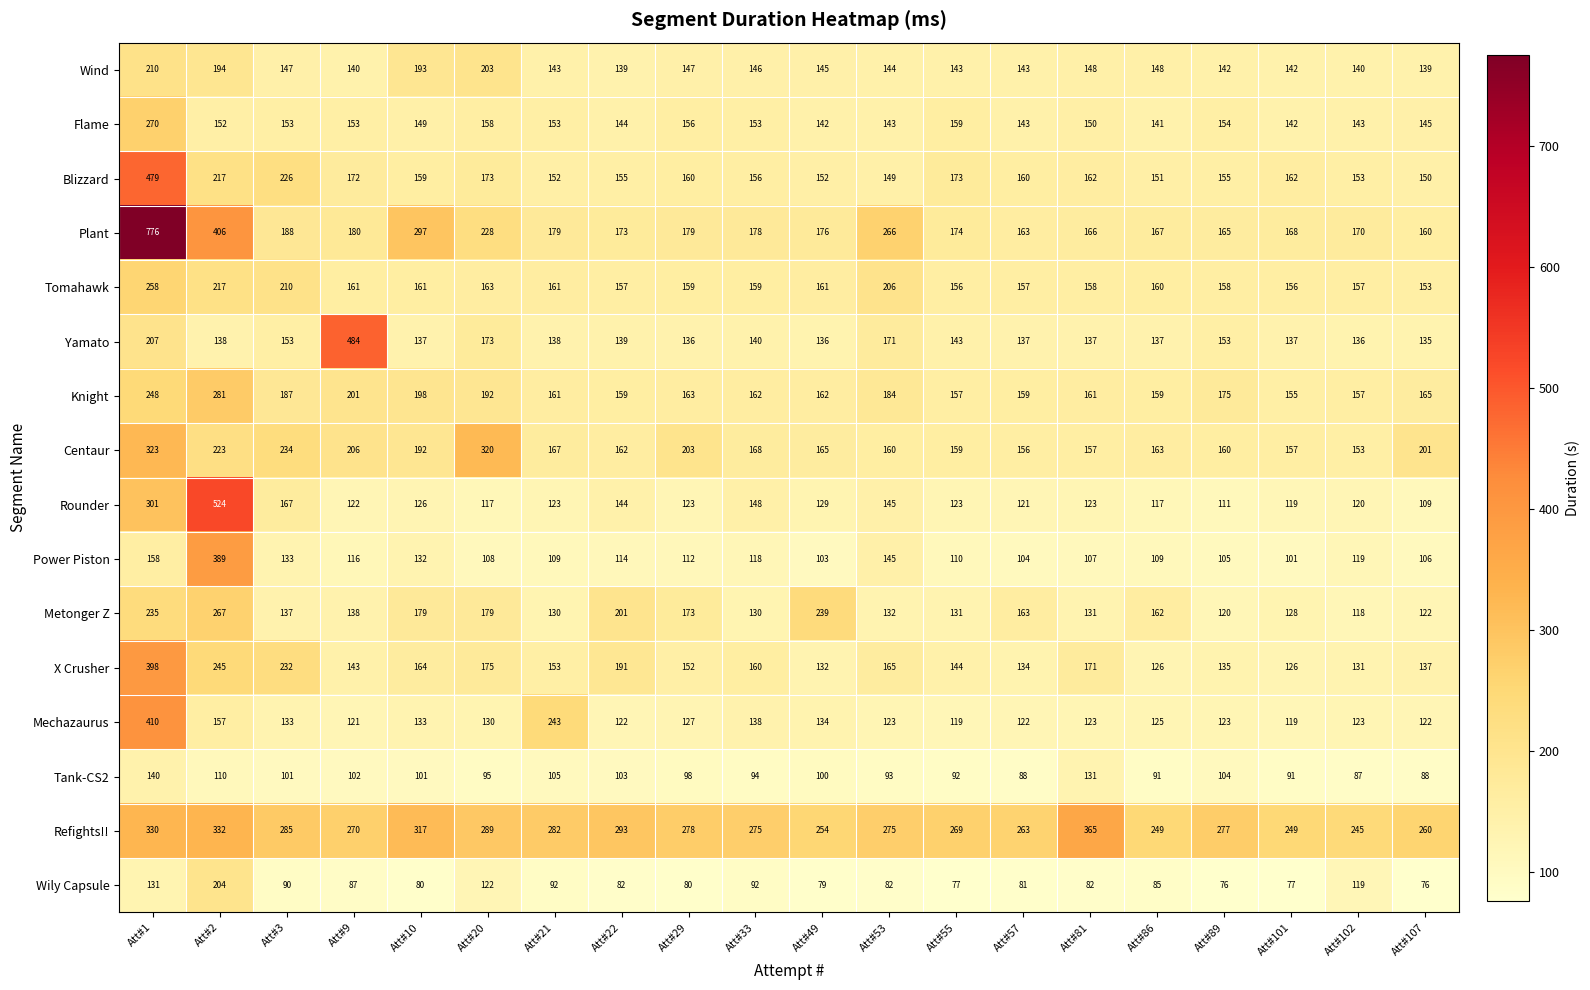

What is the greatest value displayed?

776